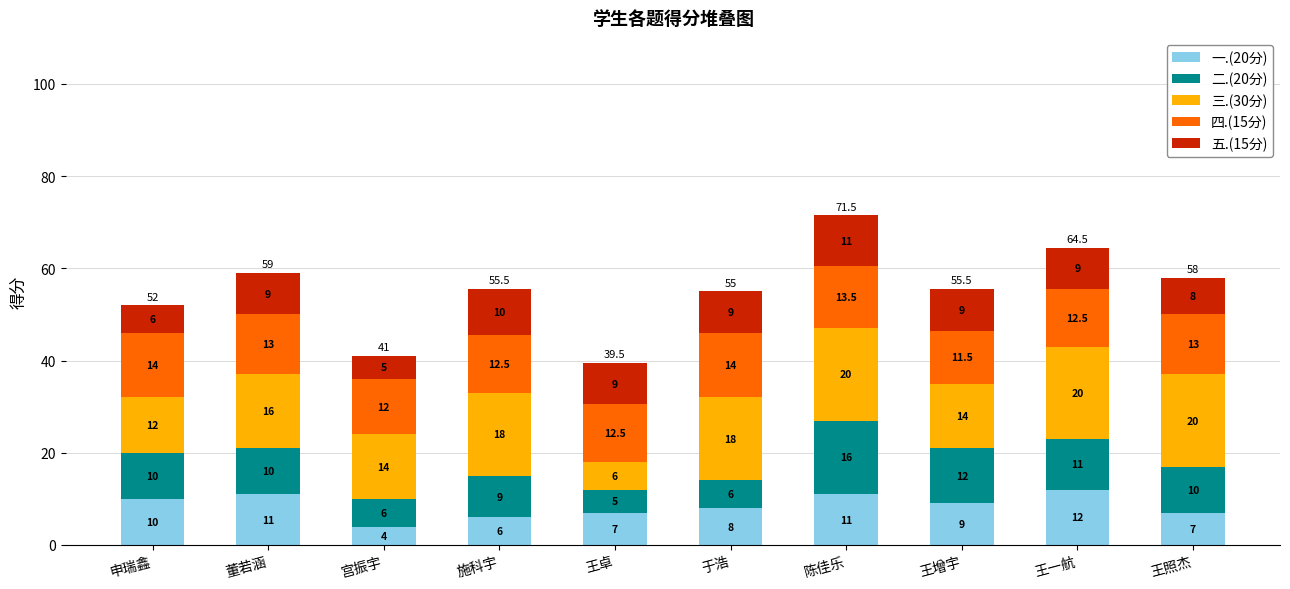

How many 一.(20分) values are between 7 and 11?

7